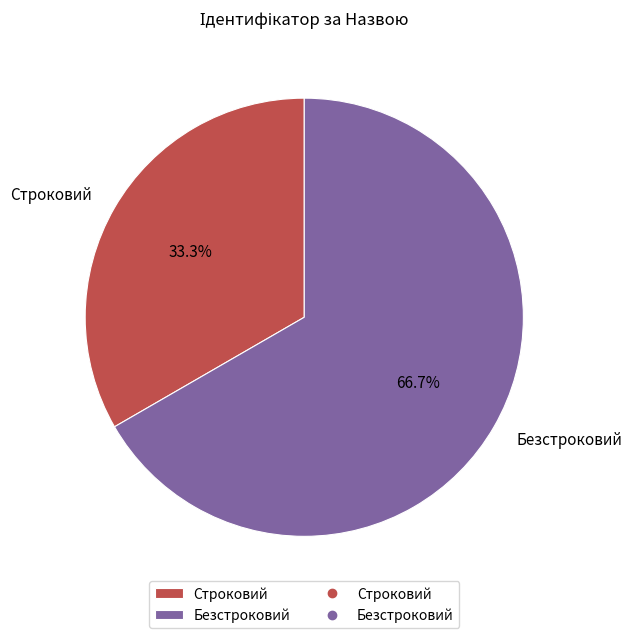

What is the ratio of the value at Безстроковий to the value at Строковий?

2.0